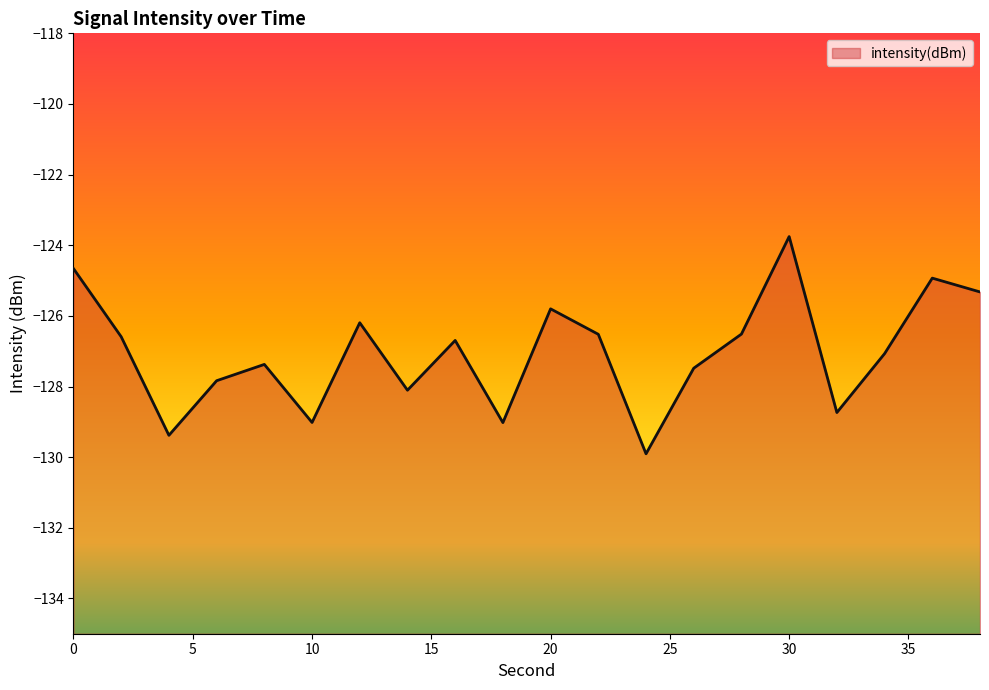

How many lines are shown in the chart?

1